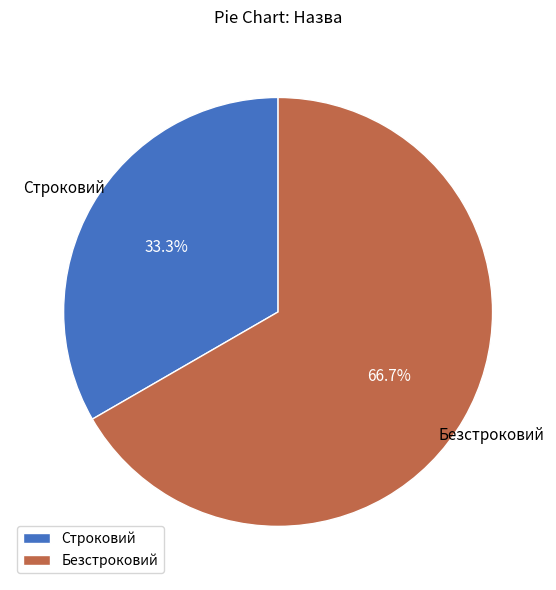

To the nearest percent, what is the average slice percentage?

50%